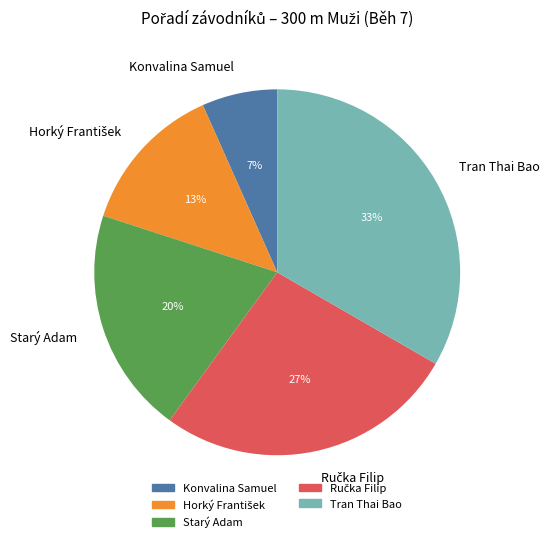

To the nearest percent, what is the average slice percentage?

20%